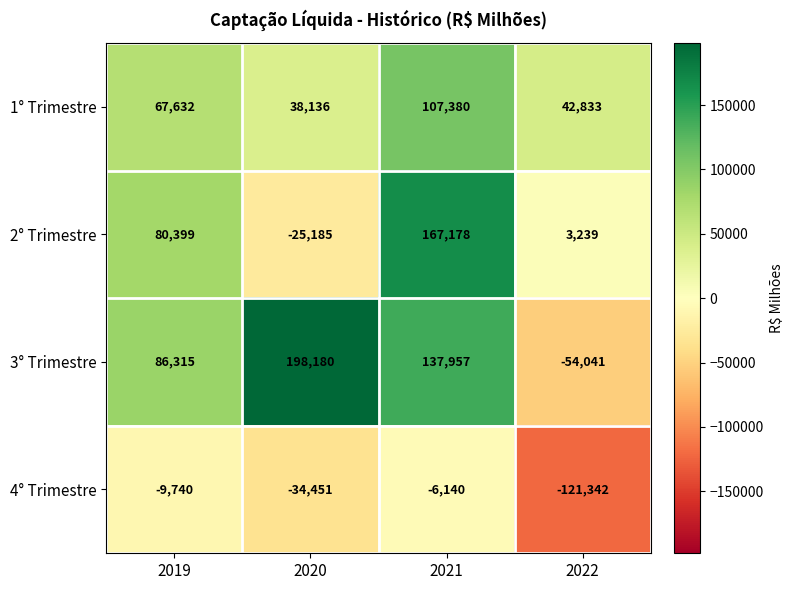

Reading right to left, extract all data points from this chart.

1° Trimestre: 2022=42833	2021=107380	2020=38136	2019=67632
2° Trimestre: 2022=3239	2021=167178	2020=-25185	2019=80399
3° Trimestre: 2022=-54041	2021=137957	2020=198180	2019=86315
4° Trimestre: 2022=-121342	2021=-6140	2020=-34451	2019=-9740